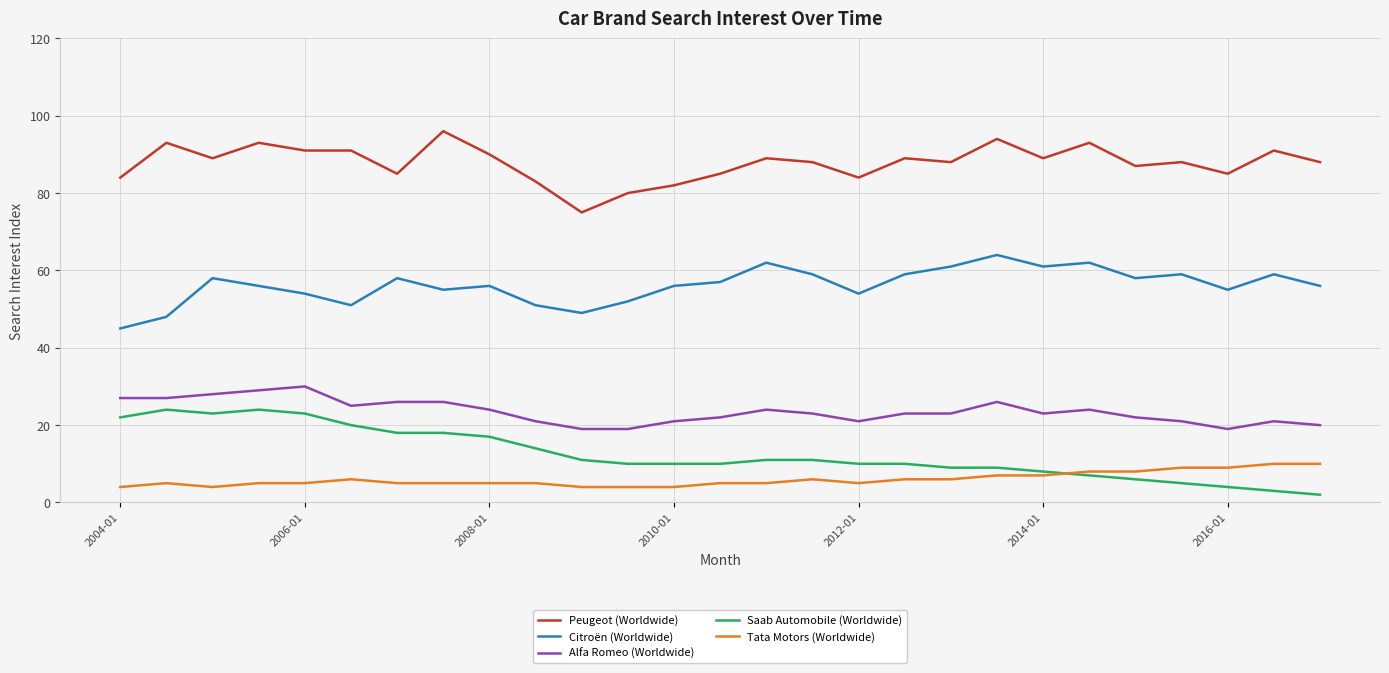

How many lines are shown in the chart?

5